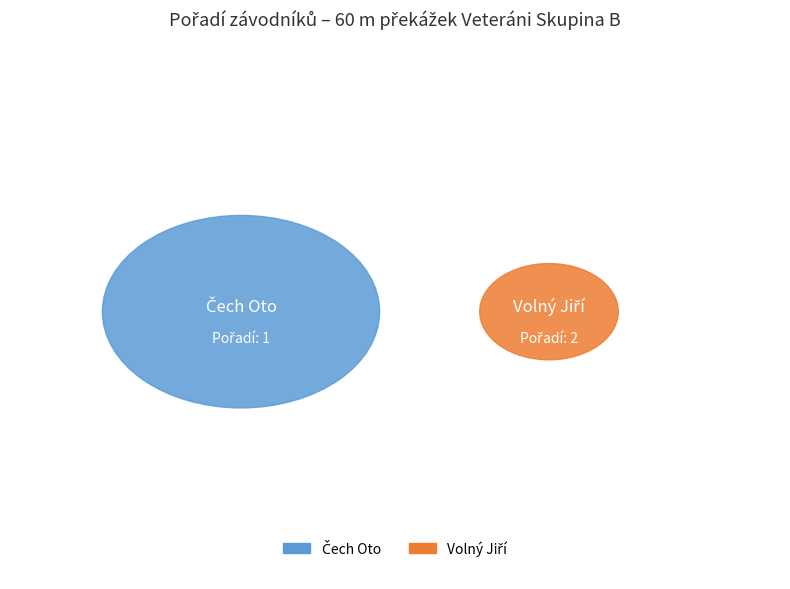

True or false: Volný Jiří accounts for 55% of the total.

False